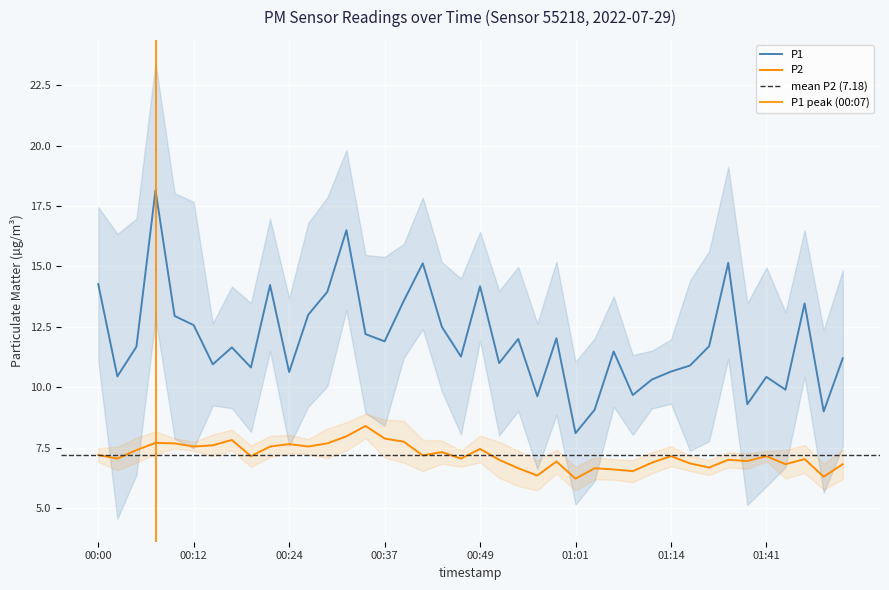

True or false: P2 and P1 intersect in this chart.

False